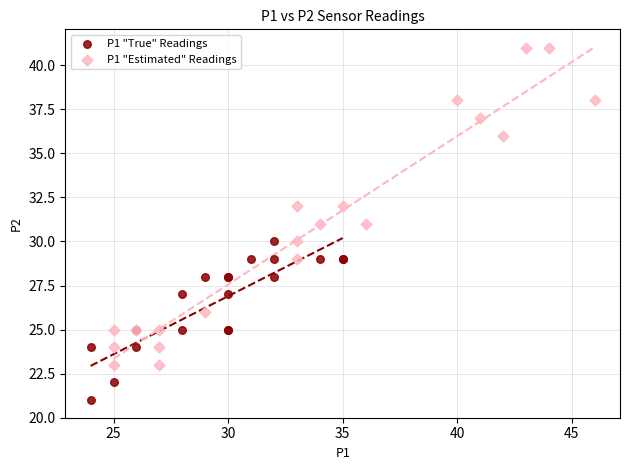

Which series contains the highest Y value?

P1 "Estimated" Readings